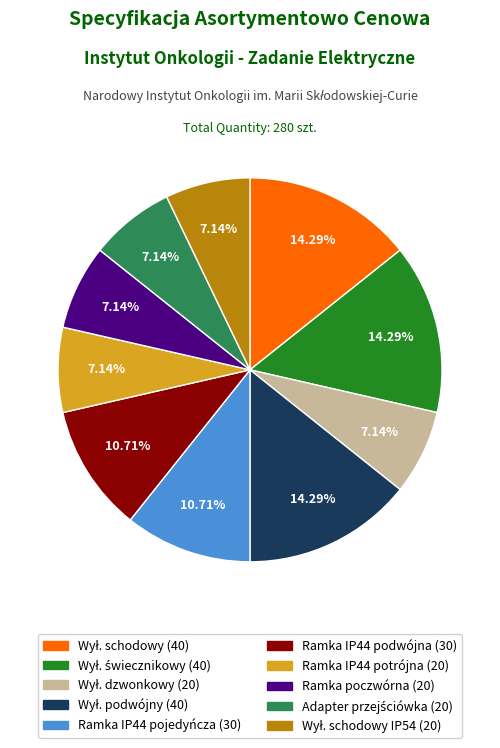

Is there a majority slice in this chart?

No